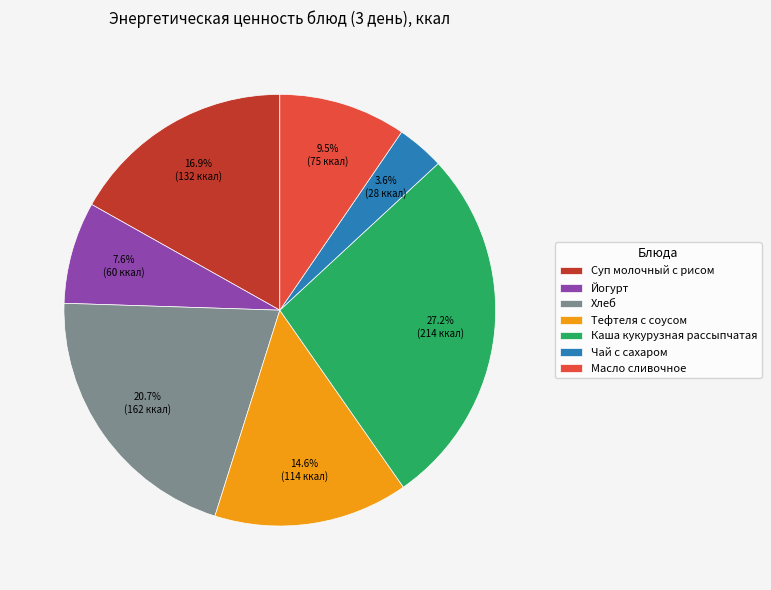

Which category has the biggest portion of the pie?

Каша кукурузная рассыпчатая